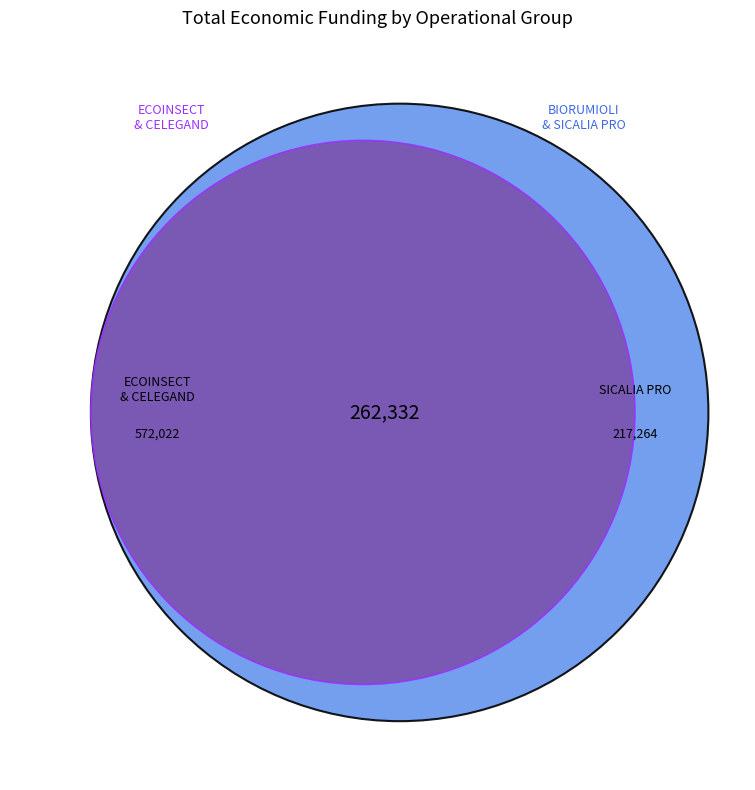

What is the total percentage of BIORUMIOLI Operational Group and SICALIA PRO Operational Group?

45.6%